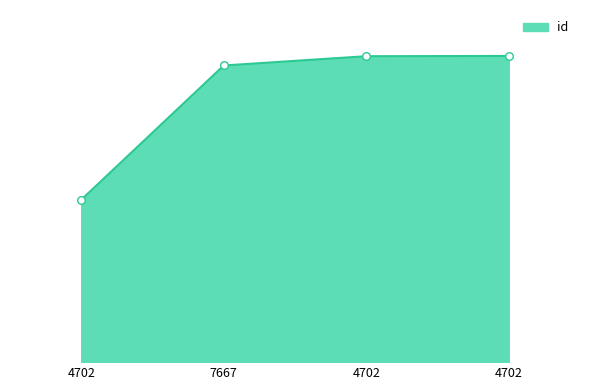

Does the chart have visible grid lines?

No